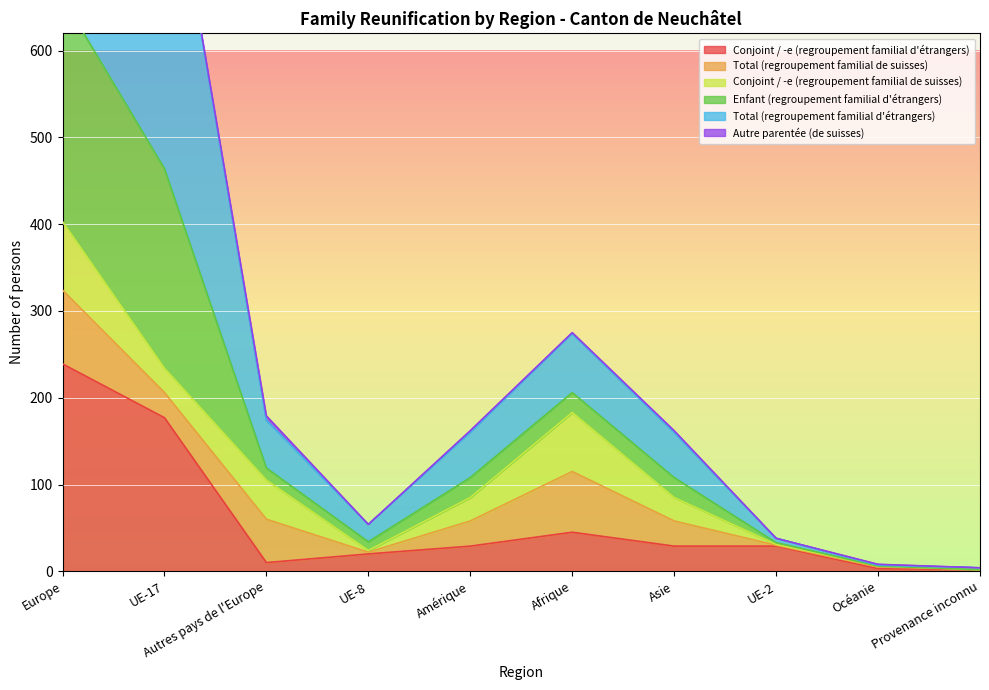

Which category has the lowest value in the Enfant (regroupement familial d'étrangers) series?

Provenance inconnu